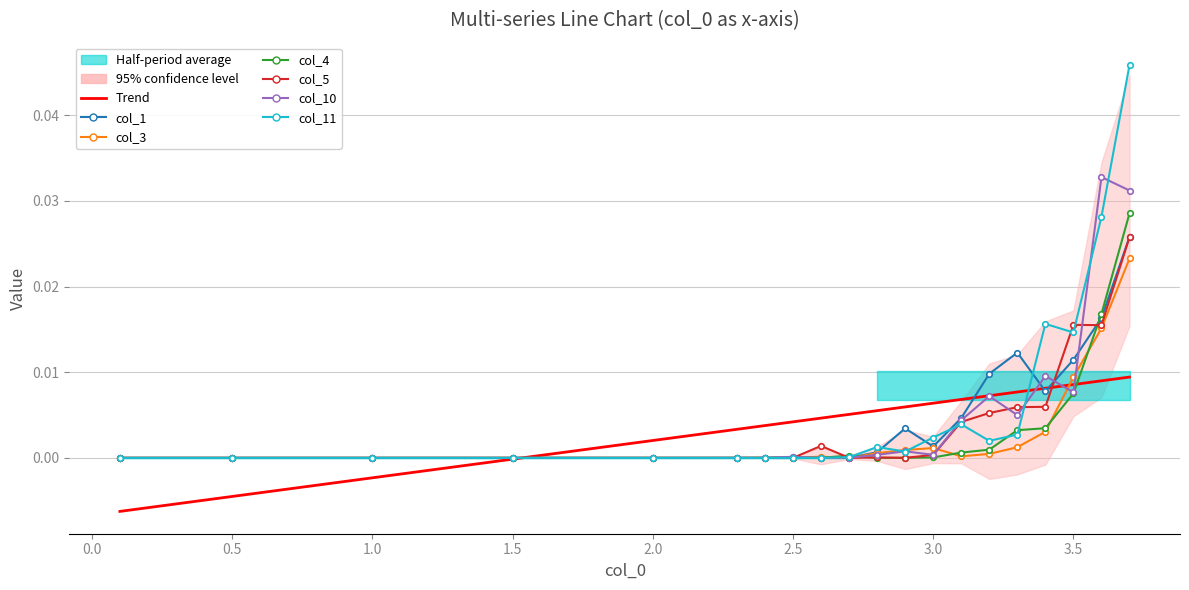

The col_5 series shows 0.0 at 13. True or false?

False